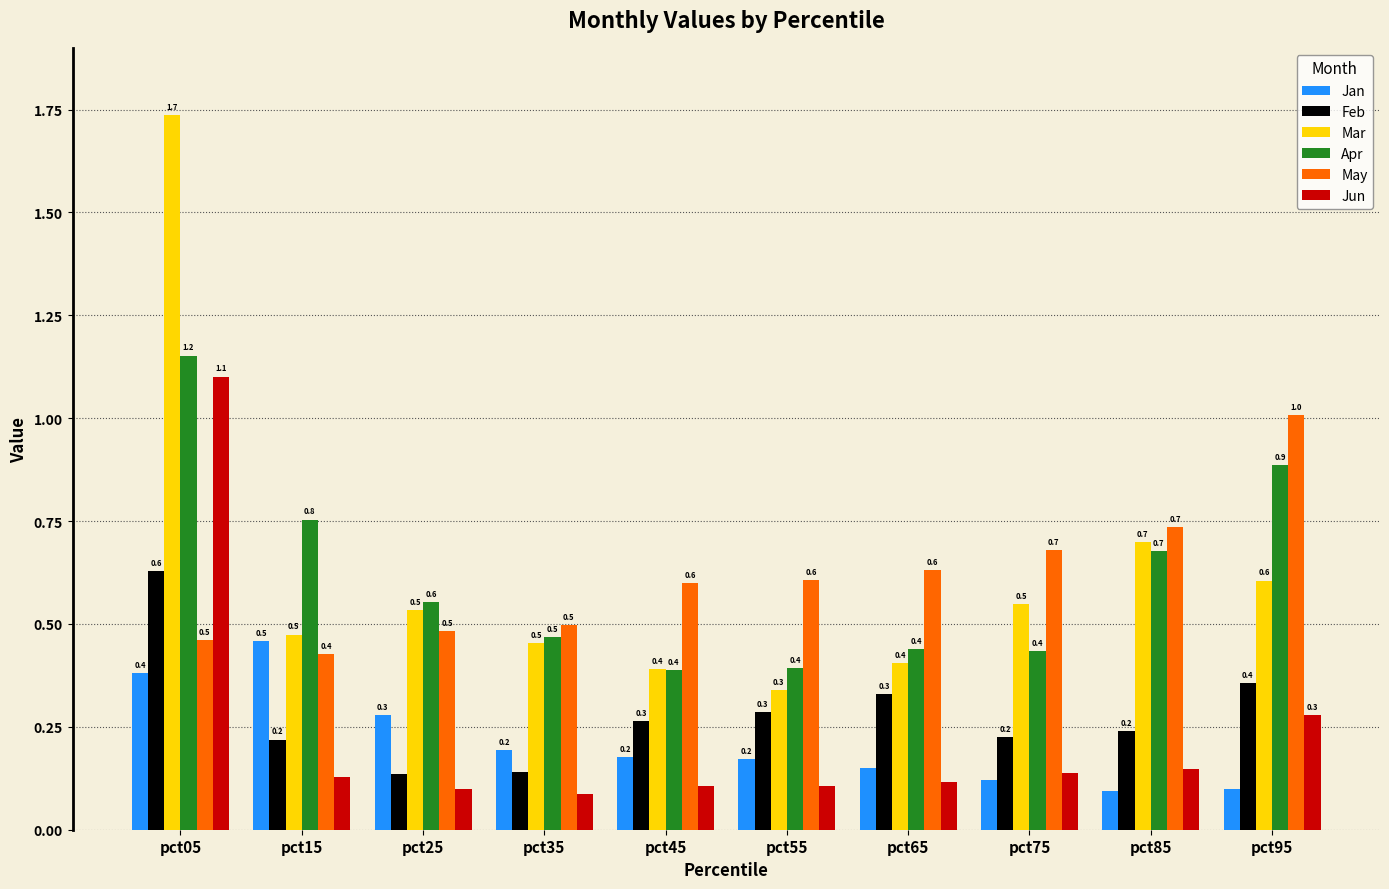

Are the bars horizontal?

No